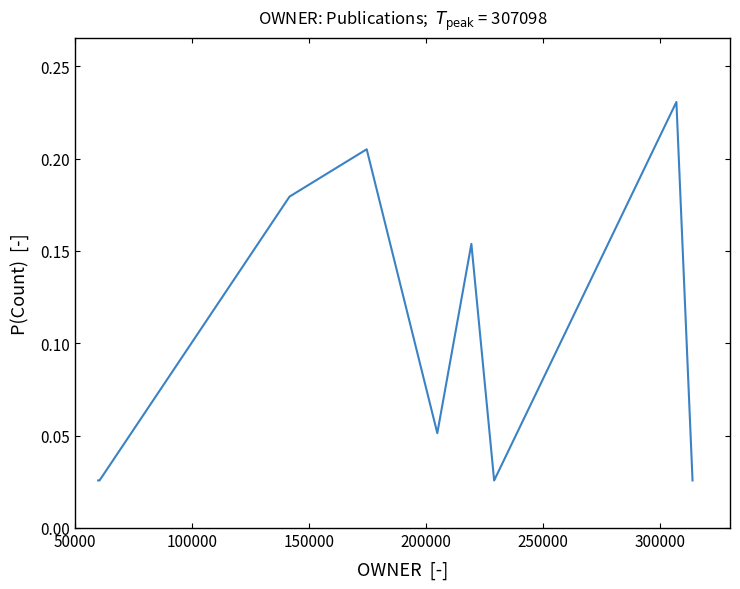

What is the difference between the second highest and minimum values?

0.2